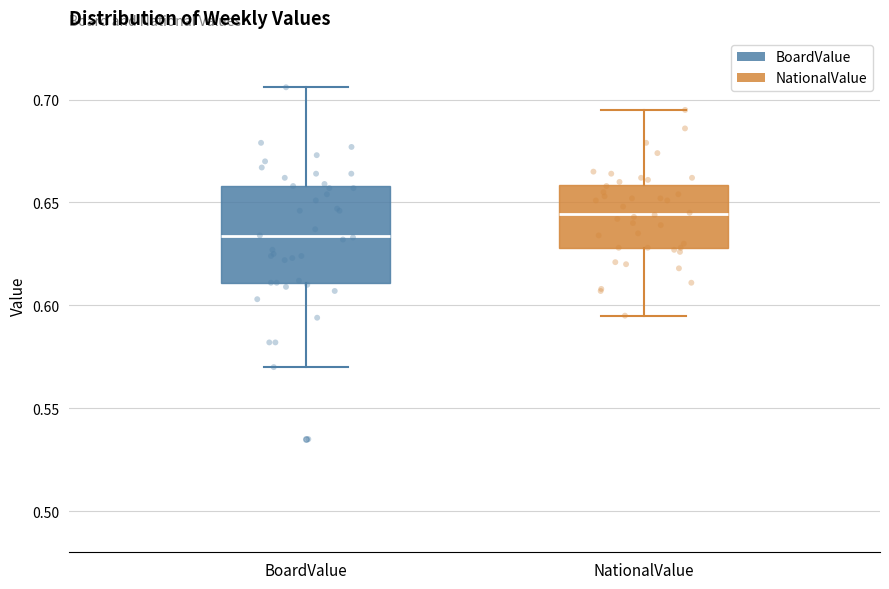

Where does the lower whisker of the box for BoardValue end on the y-axis? The values are not printed on the chart, so give them approximately, as read against the axis.

0.570